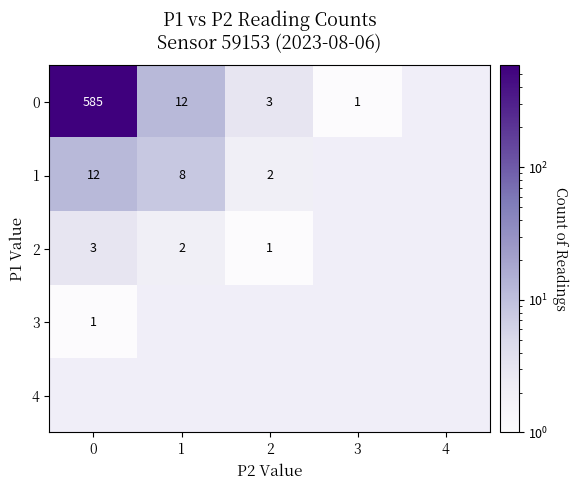

True or false: 1 has a value of 1 at 2.

False